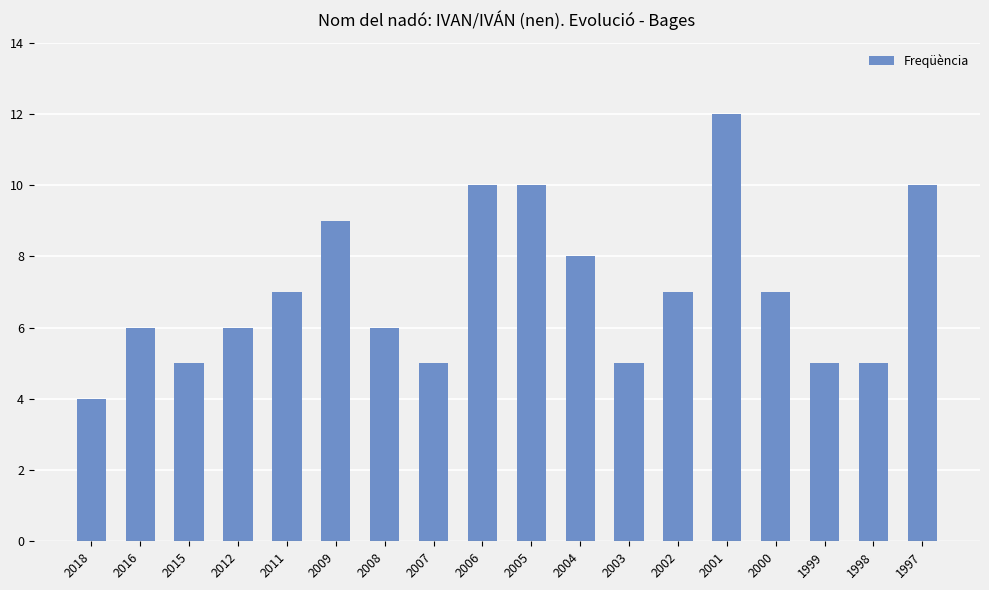

What is the change in value from 2012 to 1999?

-1